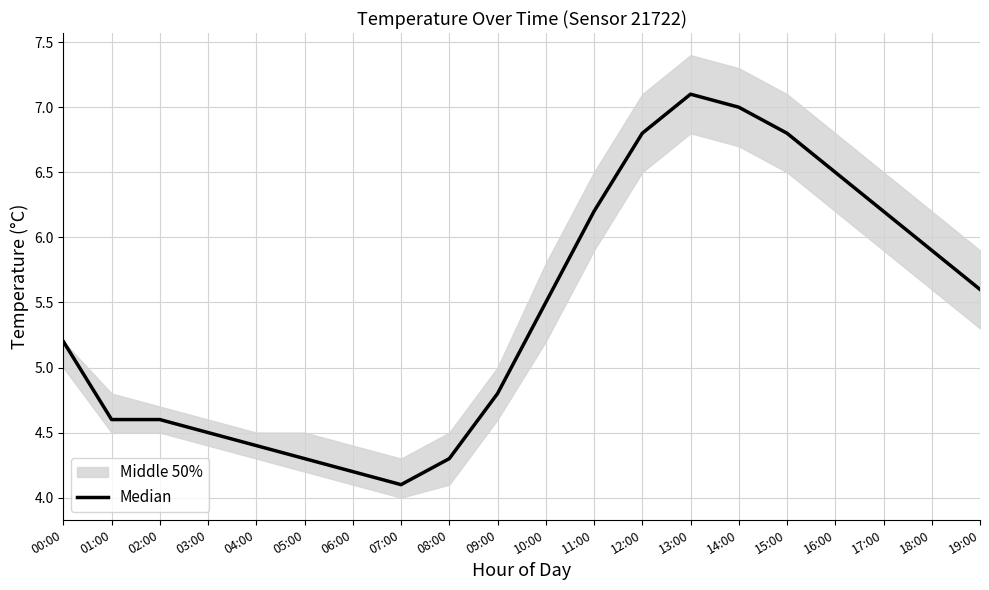

How many values are below 5?

9